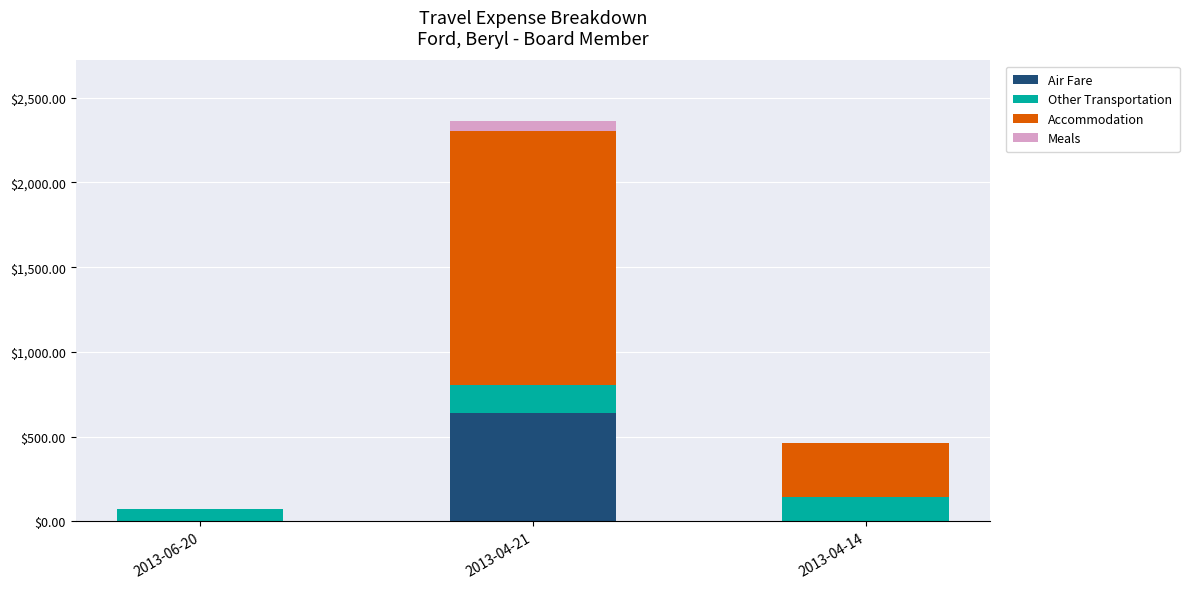

At which category is the sum across all series the highest?

2013-04-21